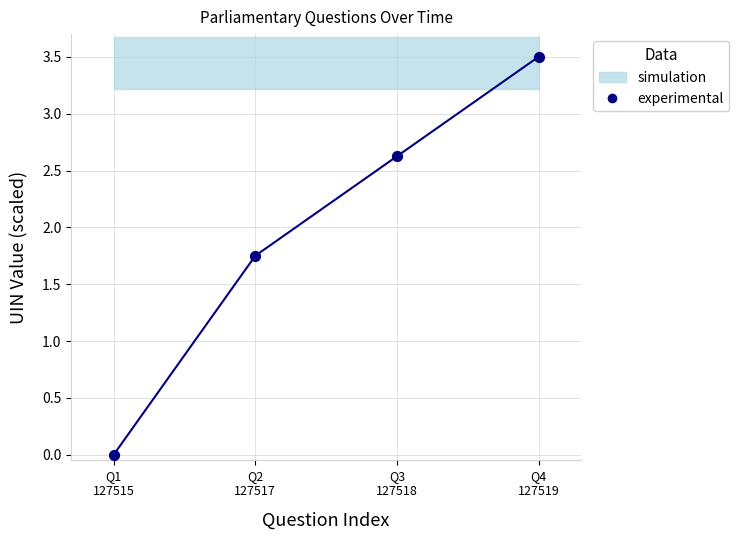

What is the range of Y values (max minus min)?

3.5